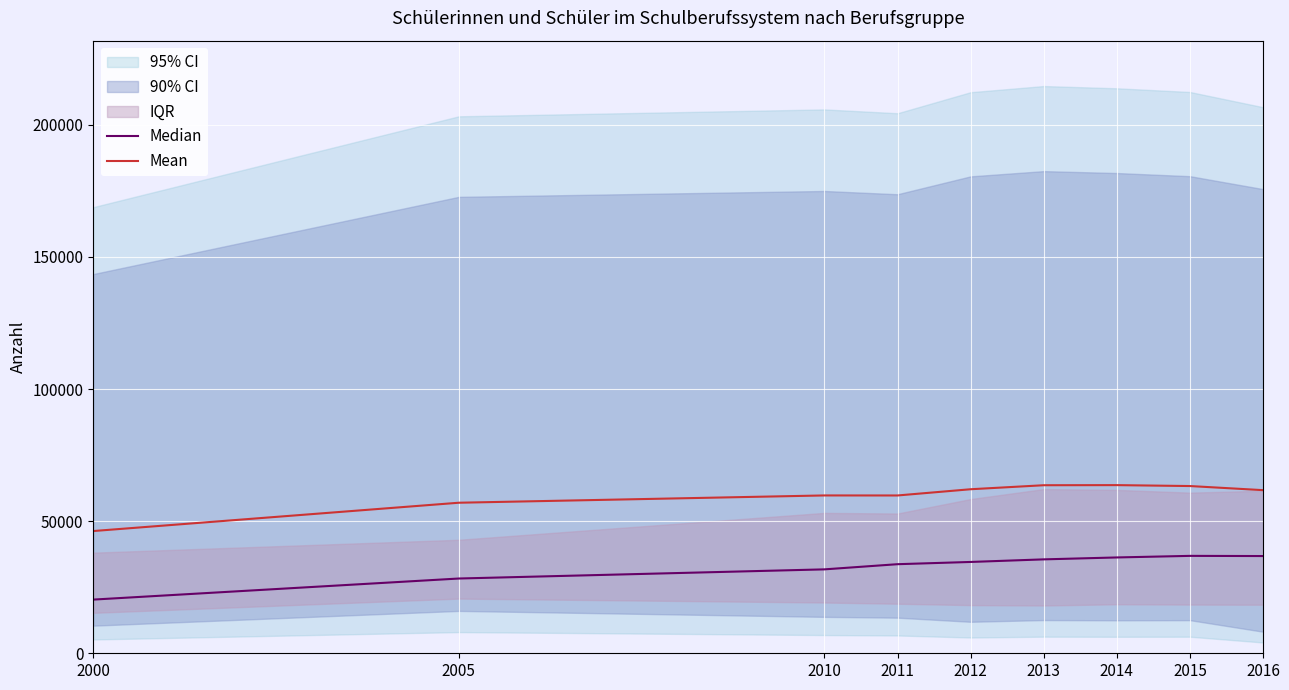

Is it true that Mean equals 99435.0 at 2012?

False